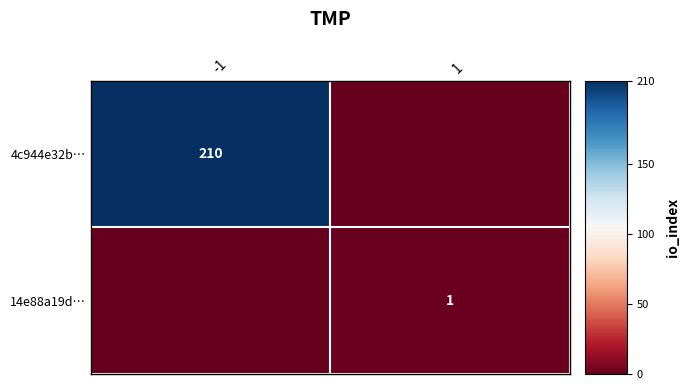

Is it true that 4c944e32b… equals 210 at -1?

True